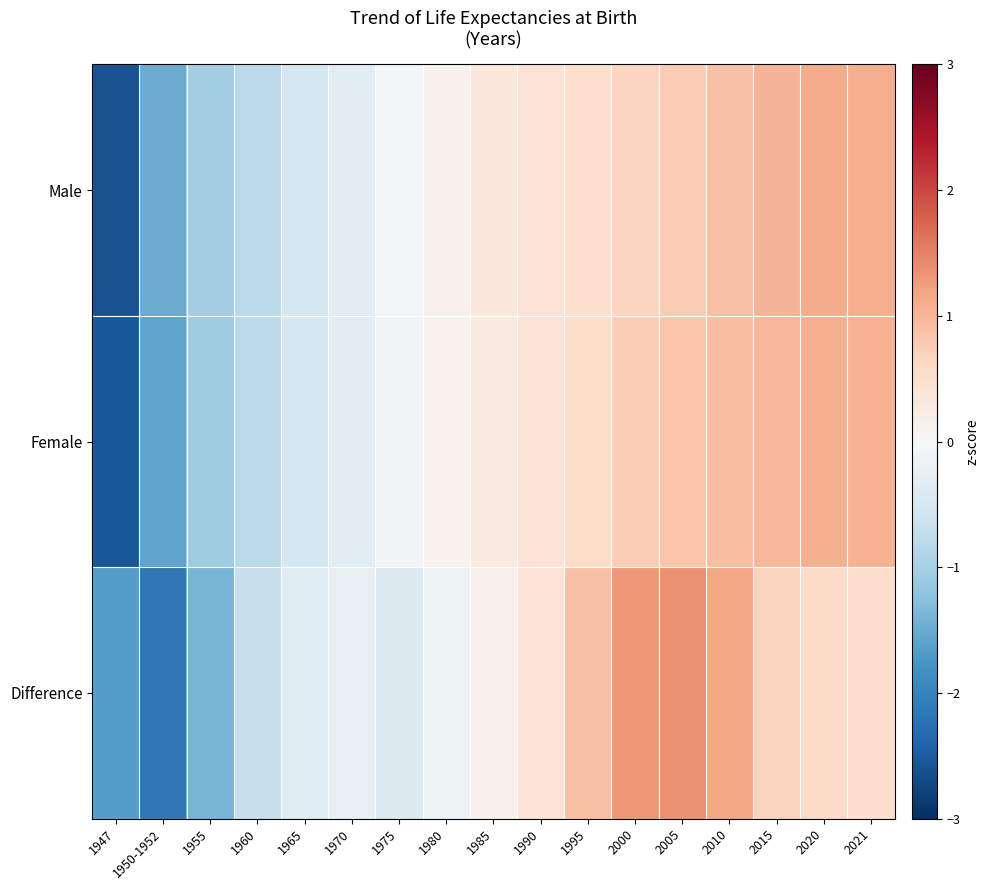

Which series changed the most between 1950-1952 and 1960?

Difference